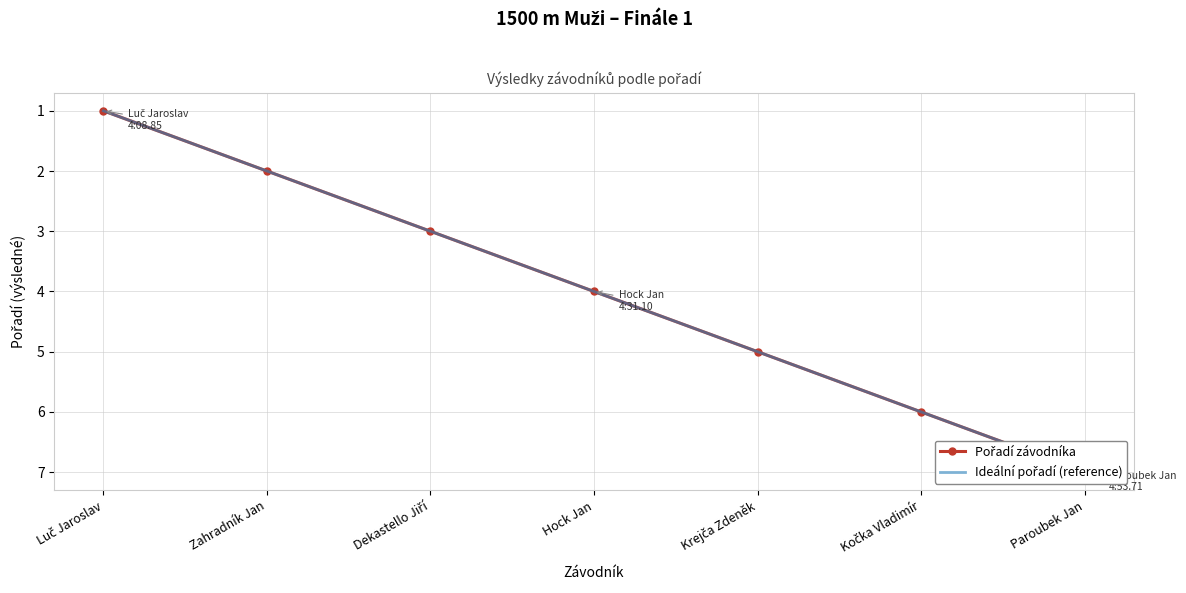

True or false: Ideální pořadí (reference) has a value of 7 at Paroubek Jan.

True